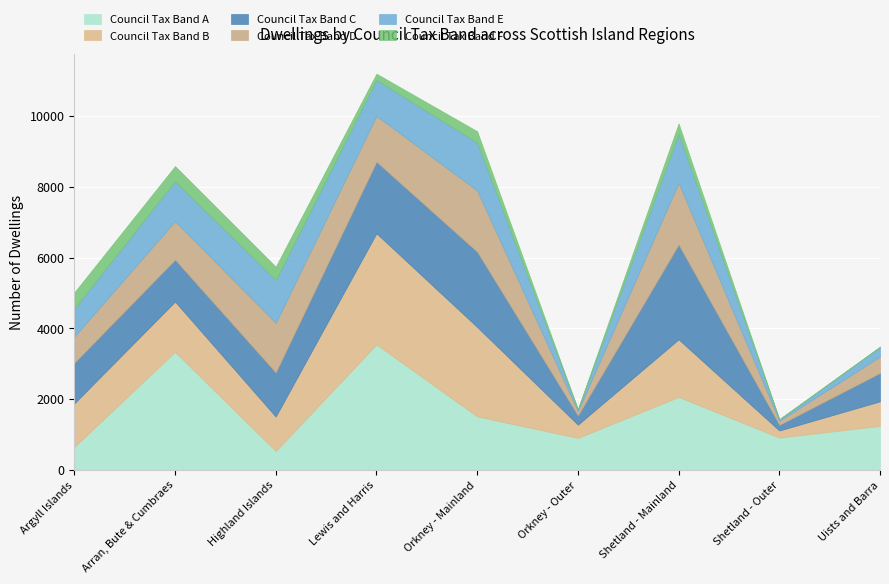

How many data points in Council Tax Band F are above 293?

4